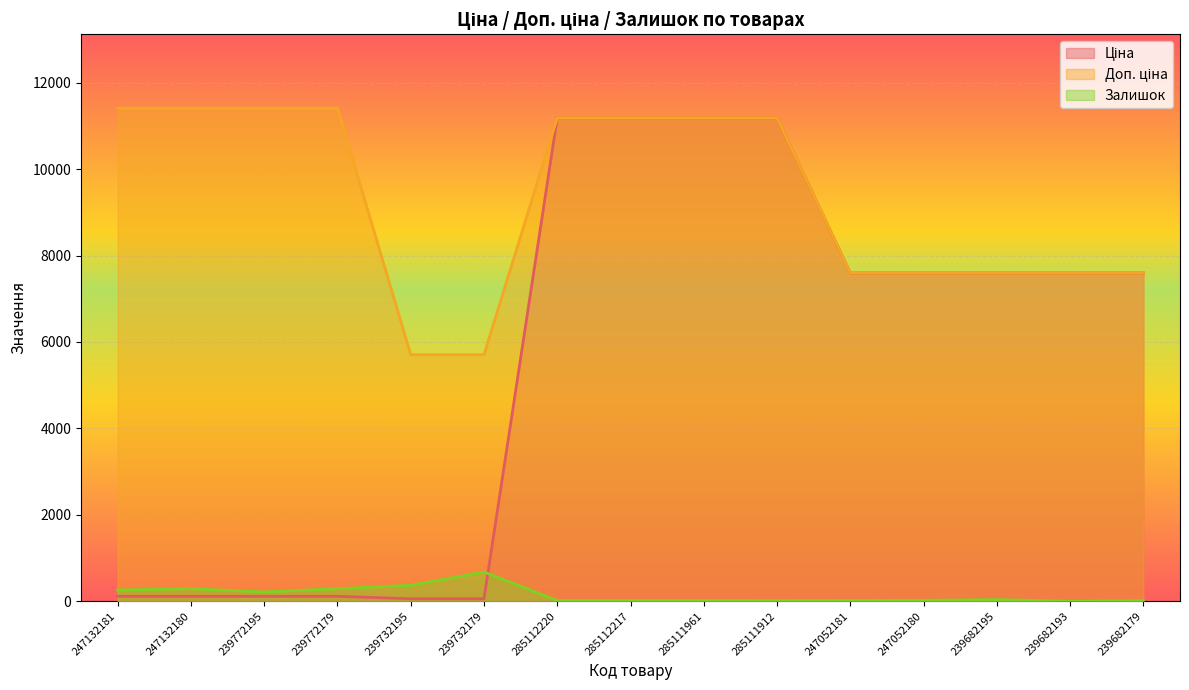

List the labels in order of Залишок value, largest first.

239732179, 239732195, 247132180, 239772179, 247132181, 239772195, 239682195, 247052180, 247052181, 285112220, 285112217, 285111961, 285111912, 239682179, 239682193